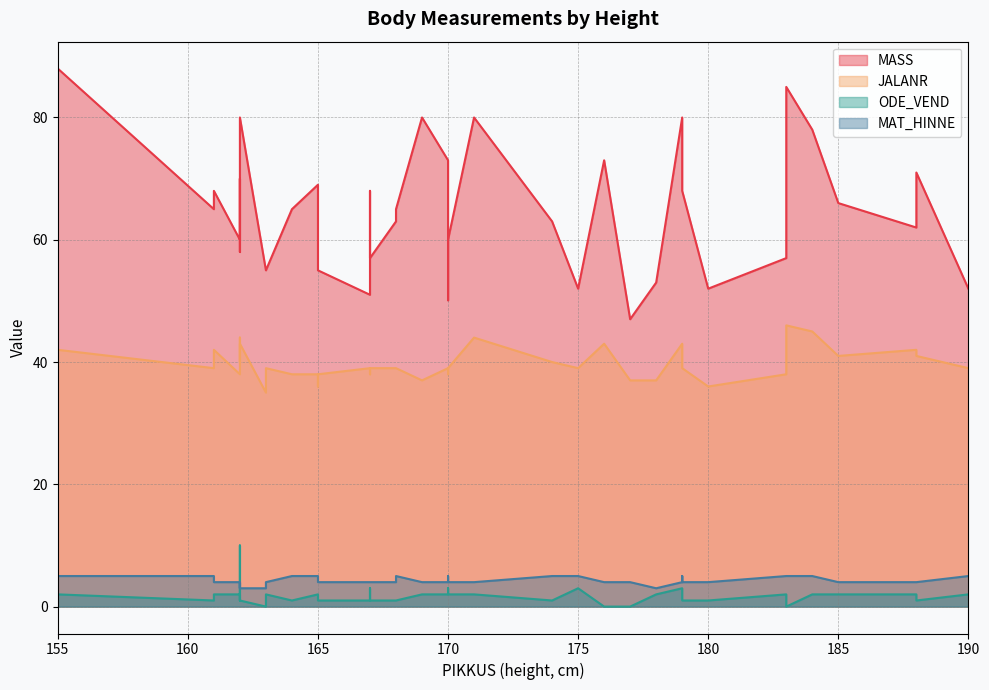

How many data points in MASS are above 65?

18